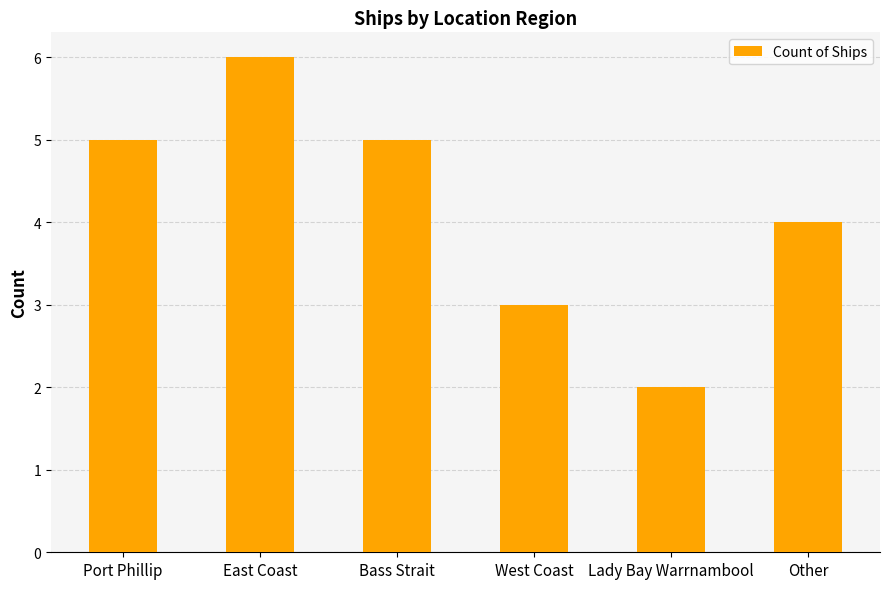

What is the difference between the second highest and second lowest values?

2